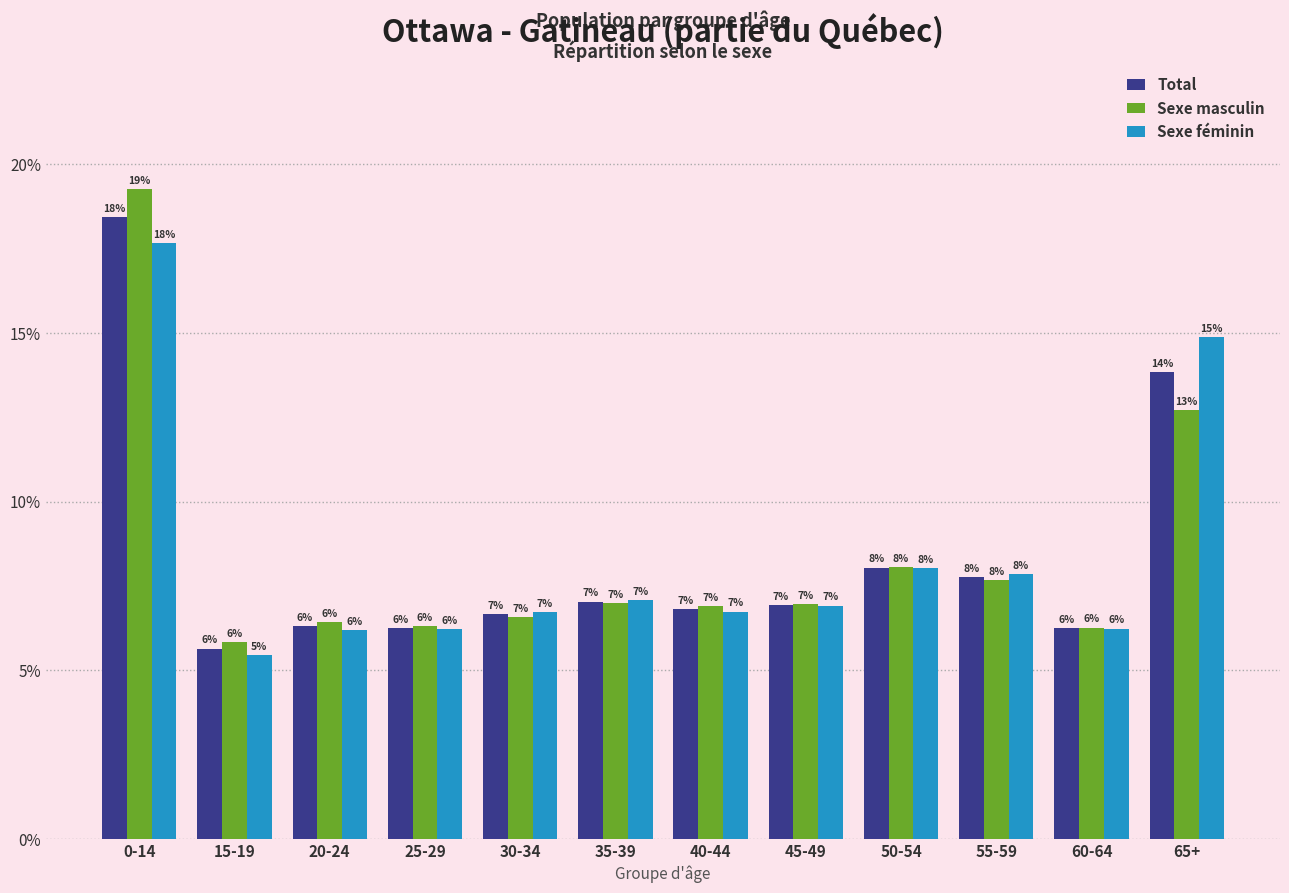

What are all the series names shown in the legend?

Total, Sexe masculin, Sexe féminin